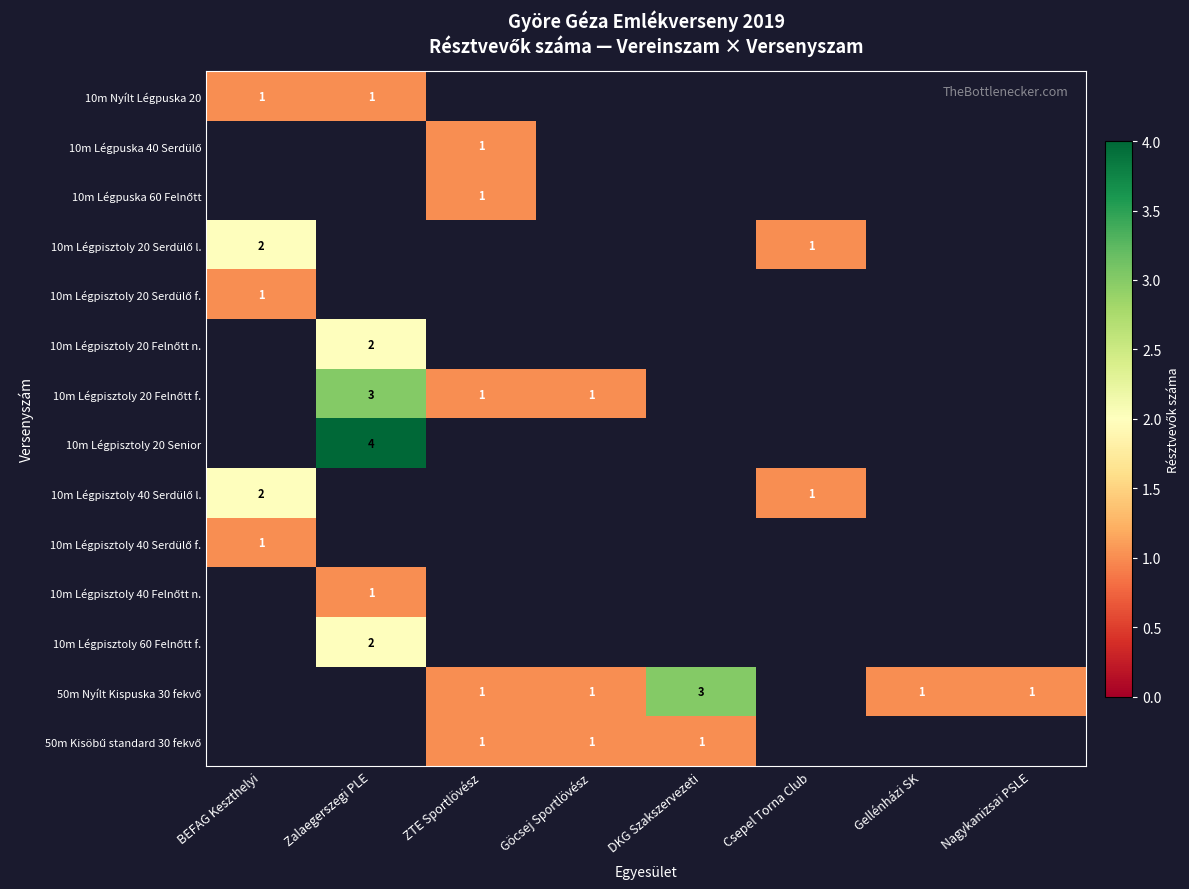

Which has a higher value, DKG Szakszervezeti or ZTE Sportlövész?

ZTE Sportlövész